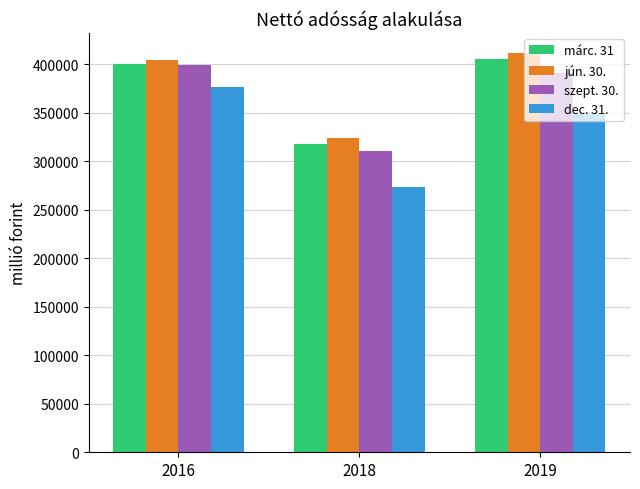

What are all the series names shown in the legend?

márc. 31, jún. 30., szept. 30., dec. 31.